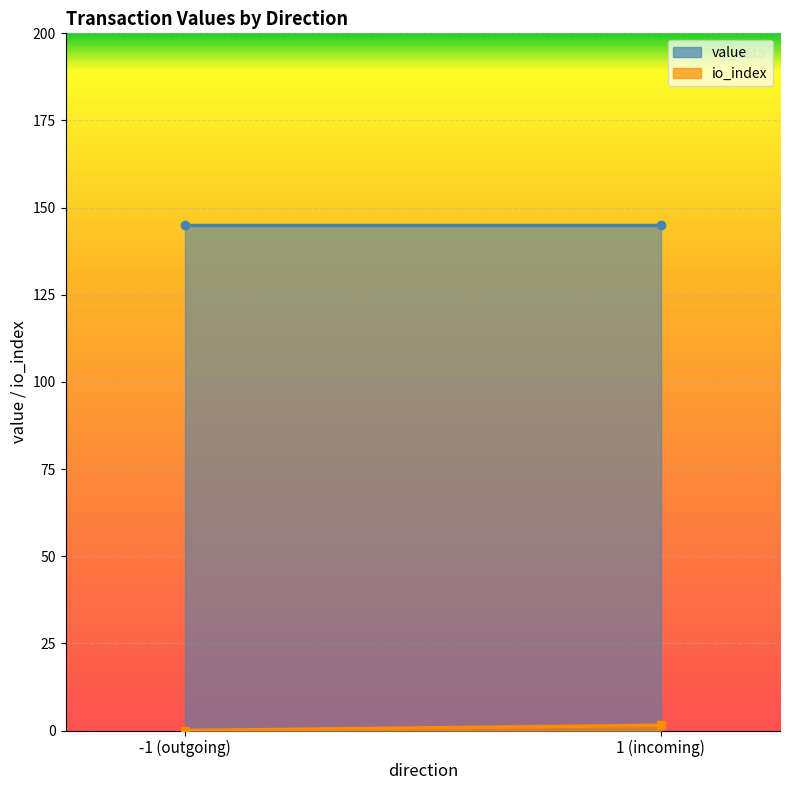

The io_index series shows 0.0 at -1. True or false?

True